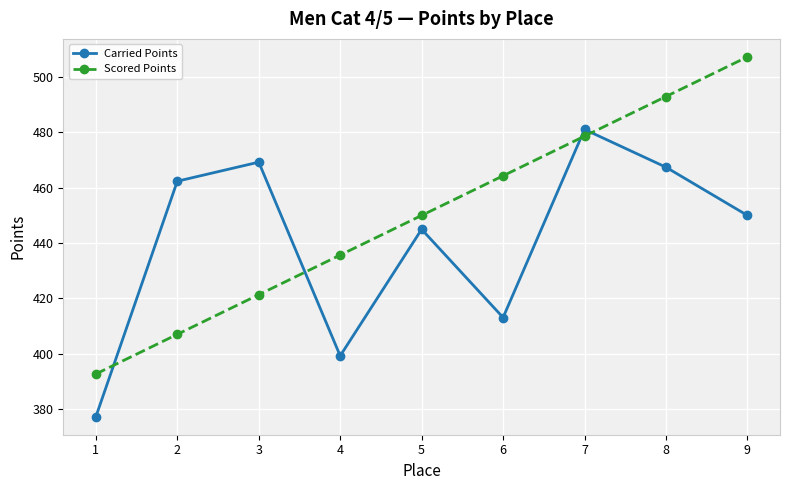

Which series has the largest total across all categories?

Scored Points